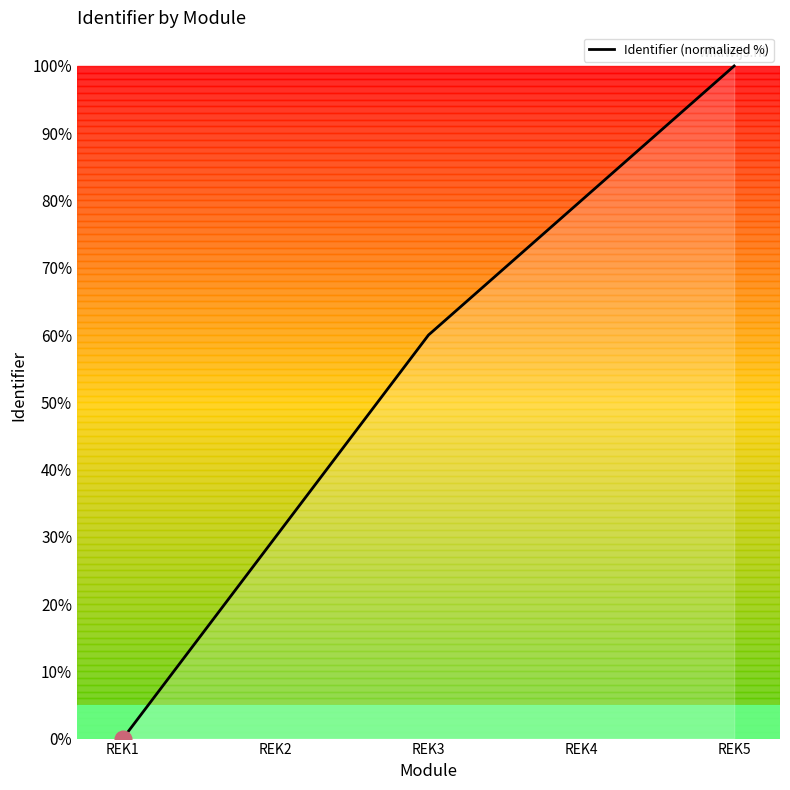

Which has a higher value, REK5 or REK3?

REK5